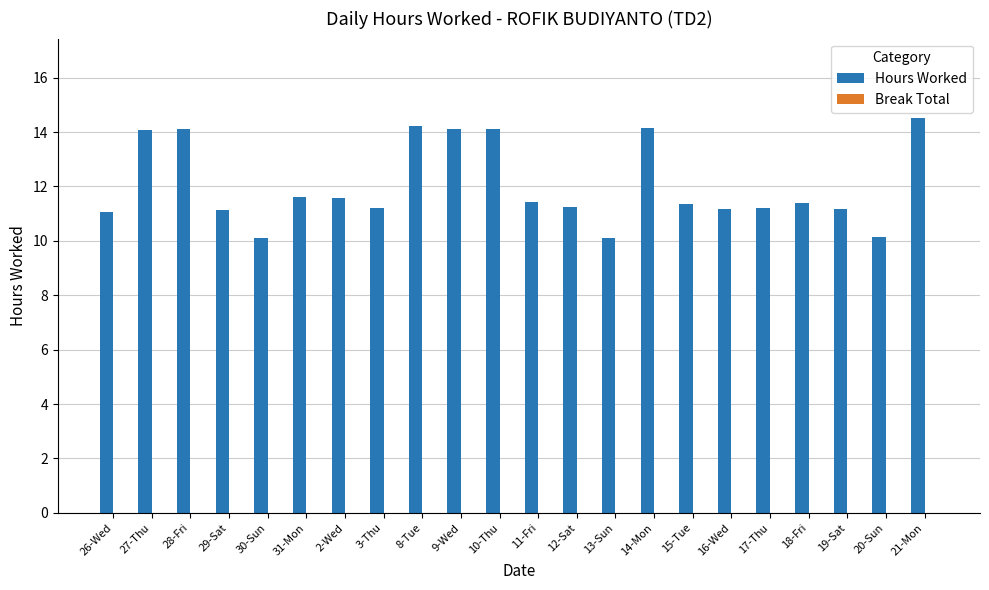

How many data points does each series have?

22